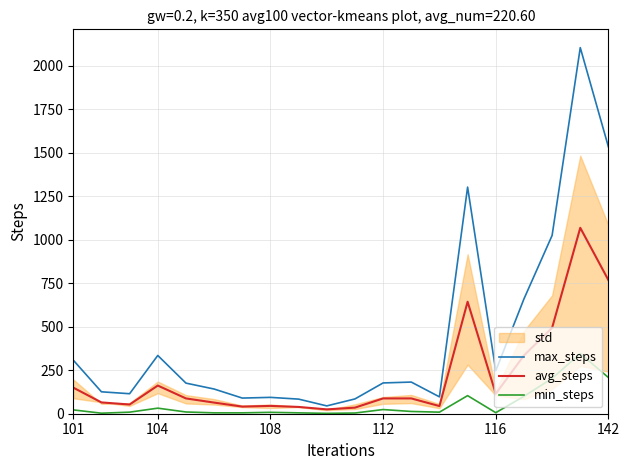

What is the maximum value for min_steps?

346